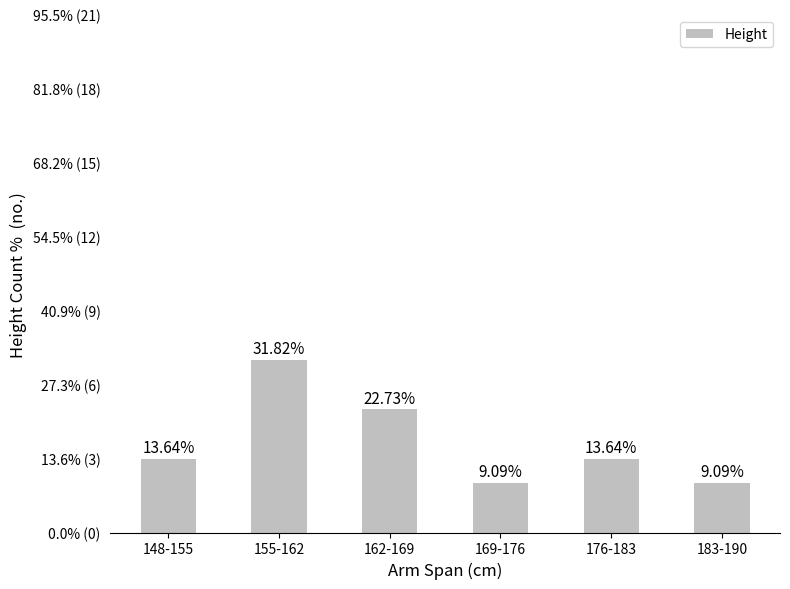

Count the number of data series in this chart.

1